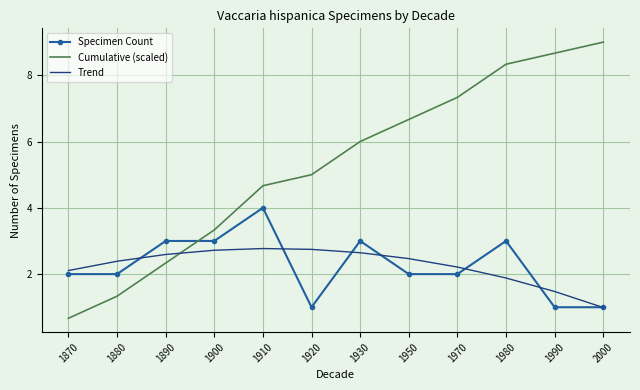

Between which two adjacent categories do Trend and Specimen Count first intersect?

1880 and 1890